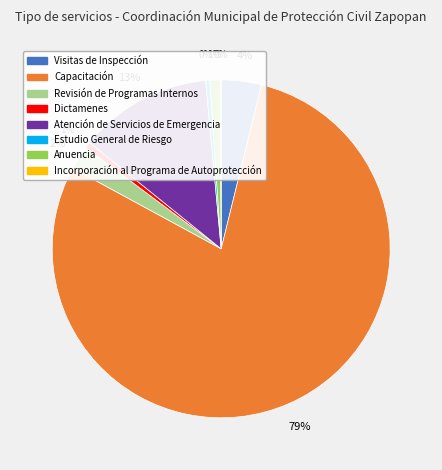

Do Capacitación and Estudio General de Riesgo together represent more than half of the pie?

Yes